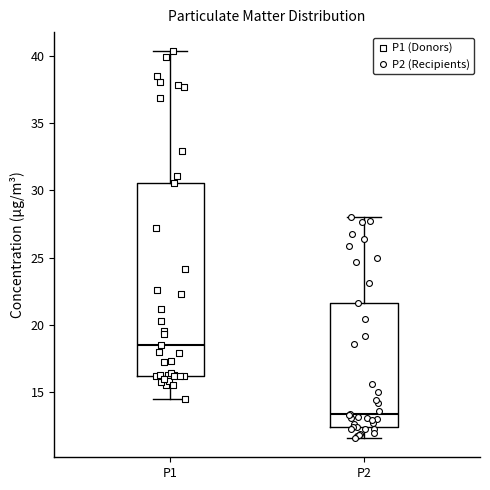

Where does the median line of the box for P2 sit on the y-axis? The values are not printed on the chart, so give them approximately, as read against the axis.

13.5